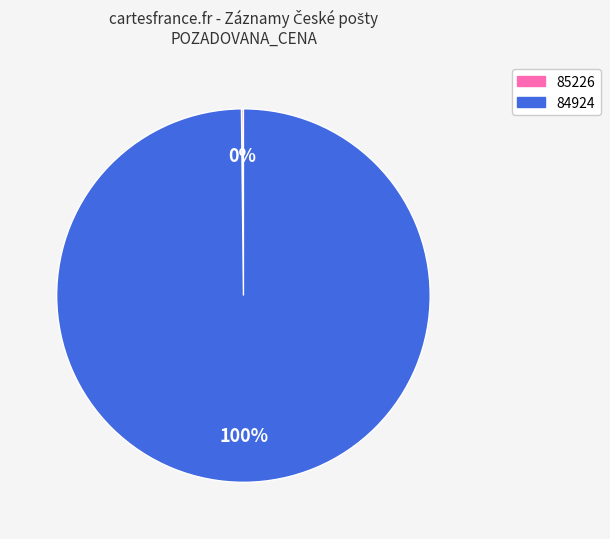

The 84924 slice represents 87% of the pie. True or false?

False